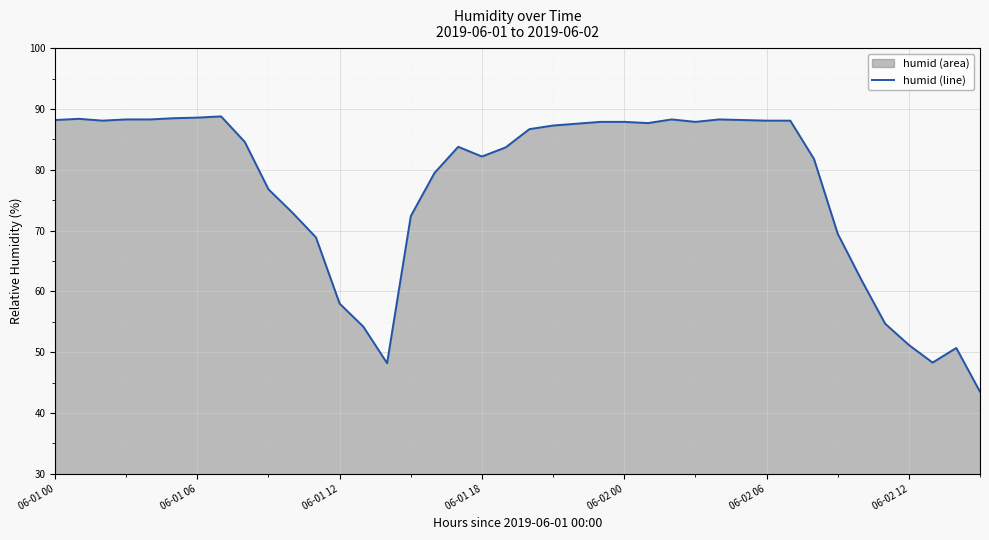

What is the value of the 19th point from the left?

82.2